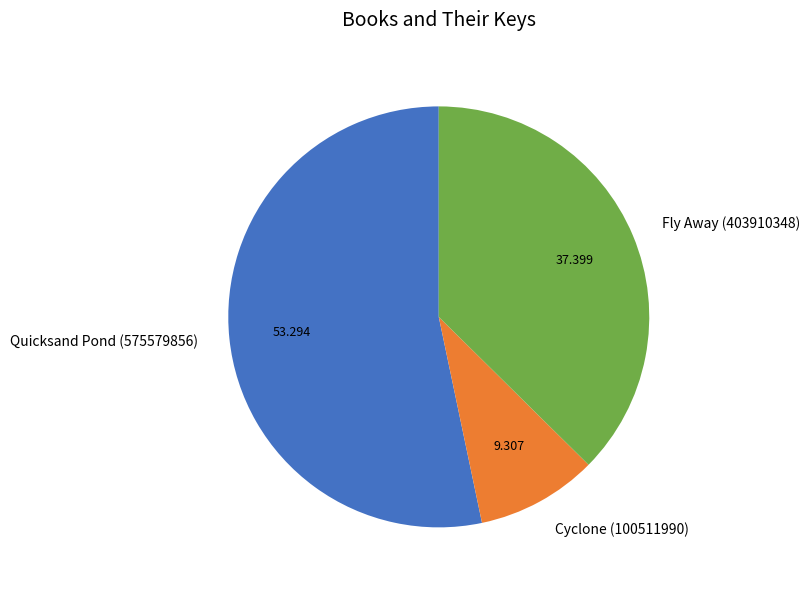

The Quicksand Pond (575579856) slice represents 53% of the pie. True or false?

True